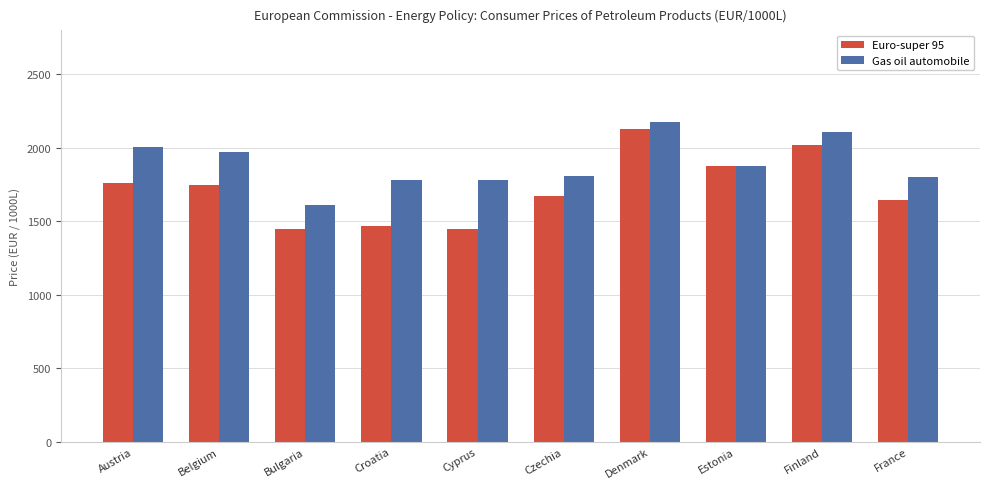

Which series has the widest spread of values?

Euro-super 95